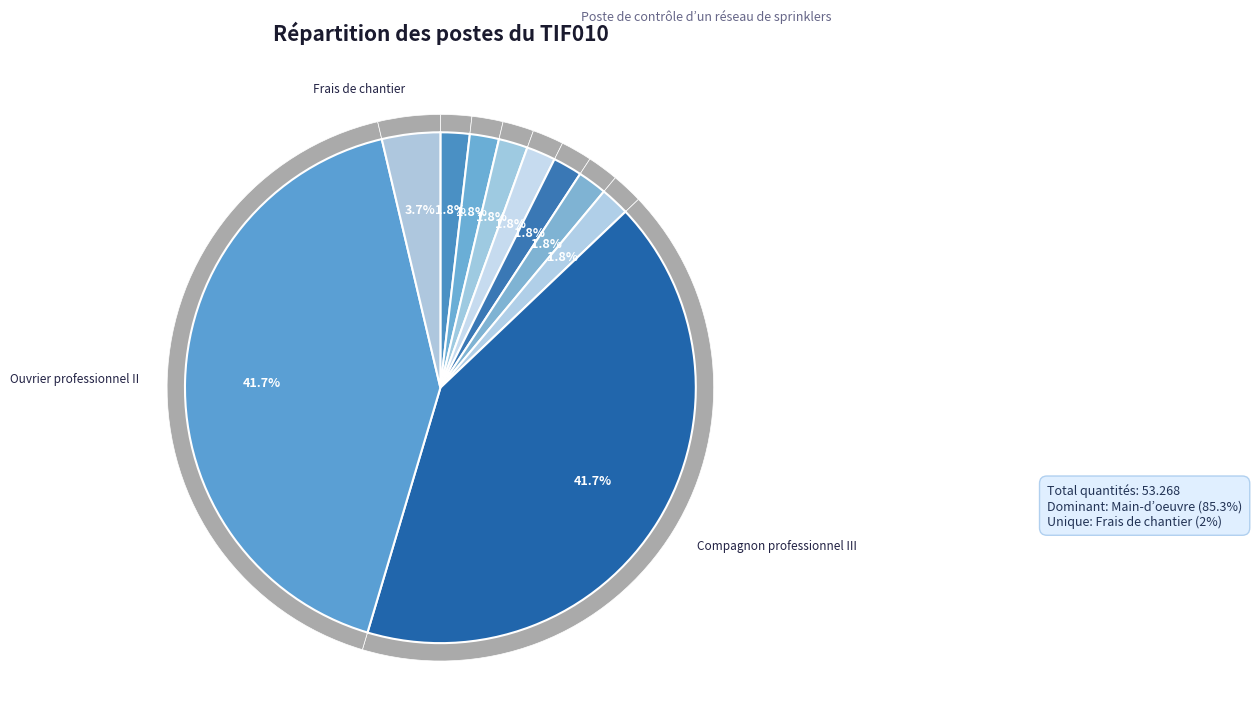

To the nearest percent, what percentage of the pie is Accessoires maintenance?

2%